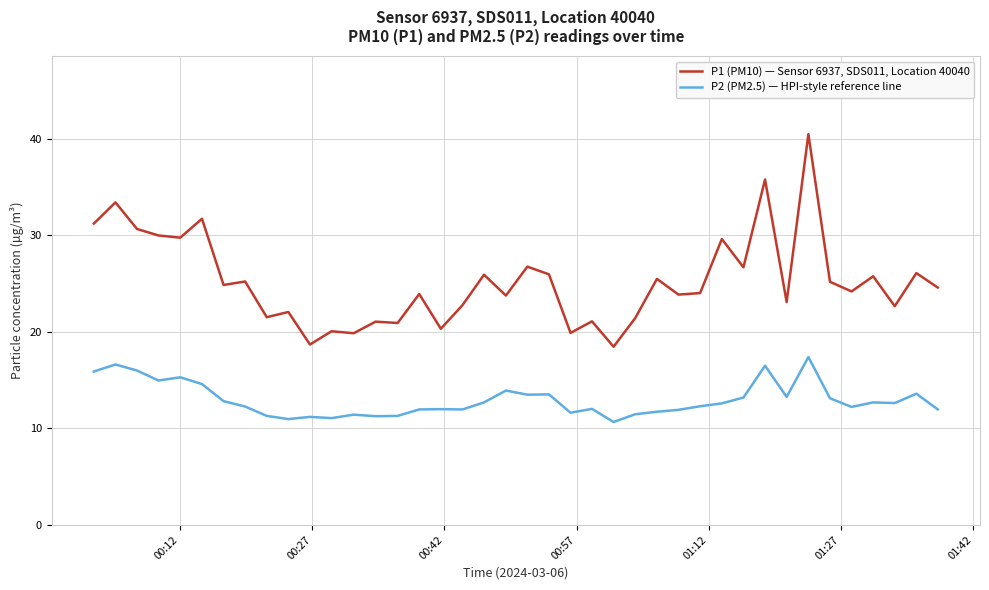

What is the difference between the maximum and minimum values in the P2 (PM2.5) — HPI-style reference line series?

6.7